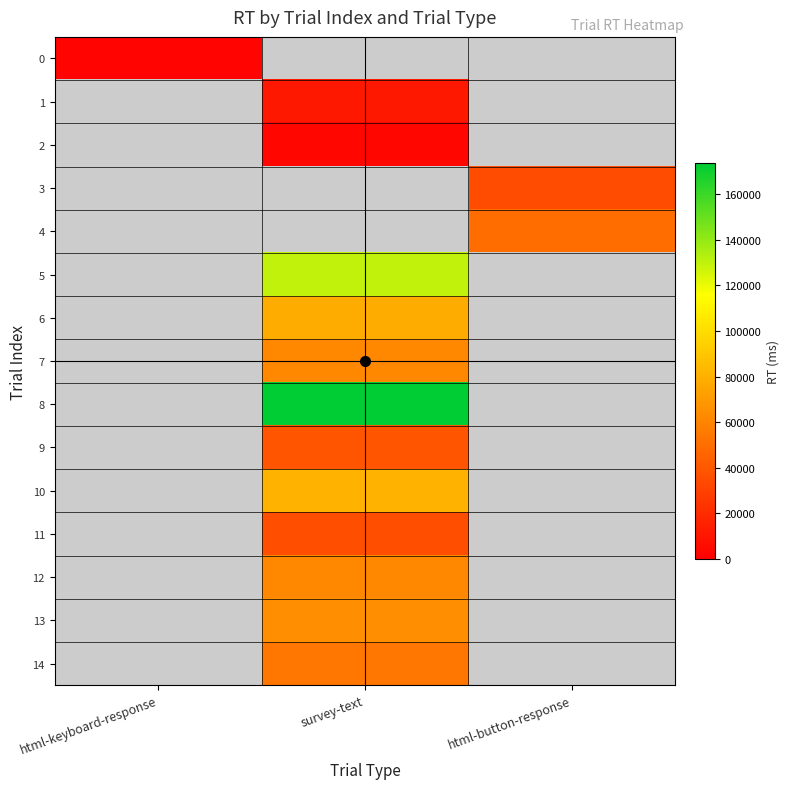

Which label corresponds to the largest value in the chart?

survey-text